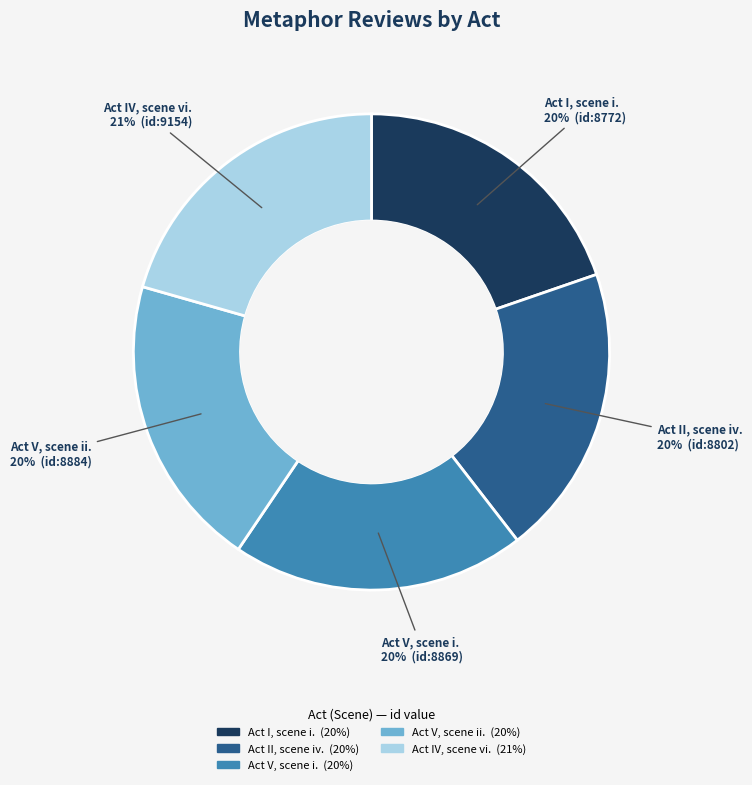

Is the sum of Act V, scene i. and Act IV, scene vi. greater than half?

No